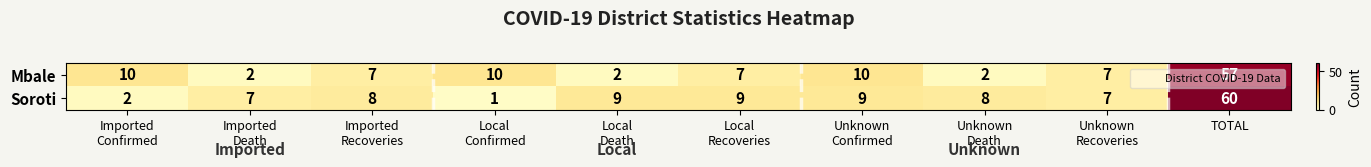

At which label does Mbale reach its peak?

TOTAL